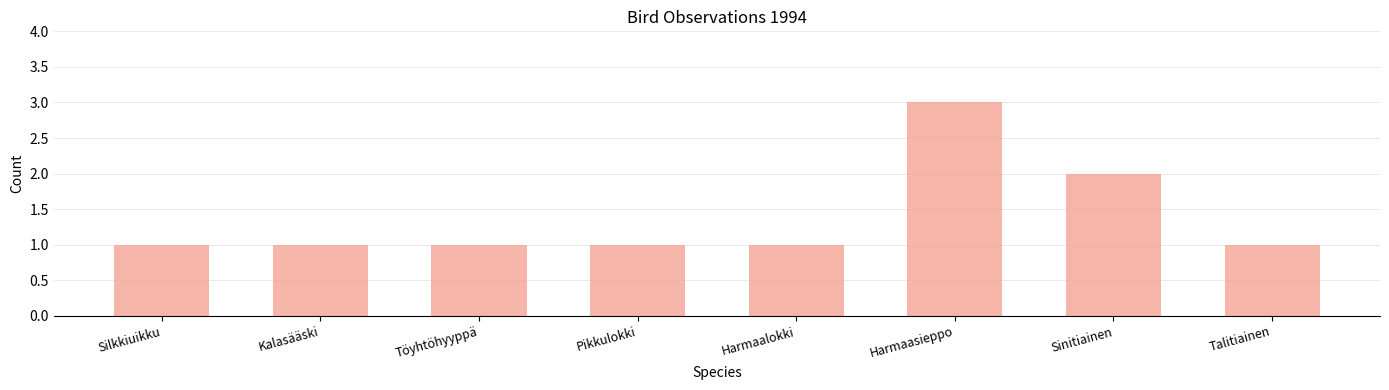

What is the average value?

1